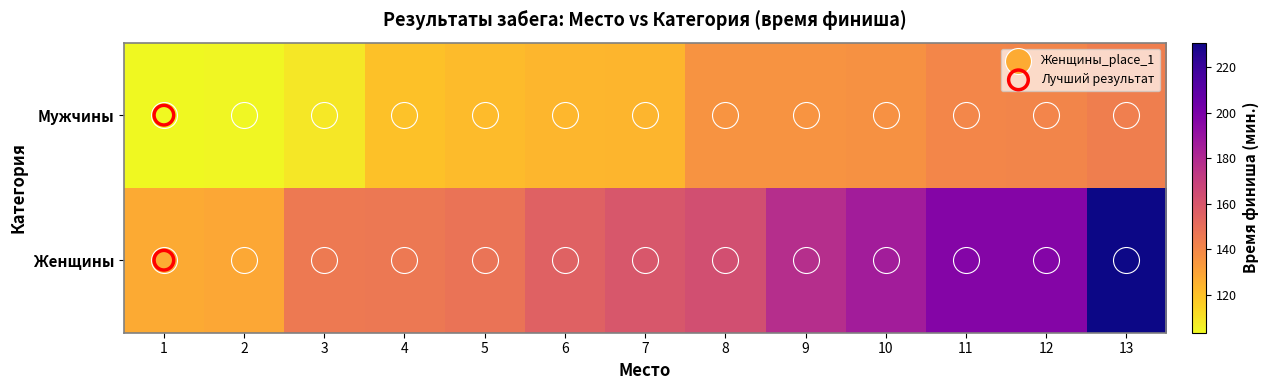

Rank the series by their average value, from lowest to highest.

Мужчины, Женщины